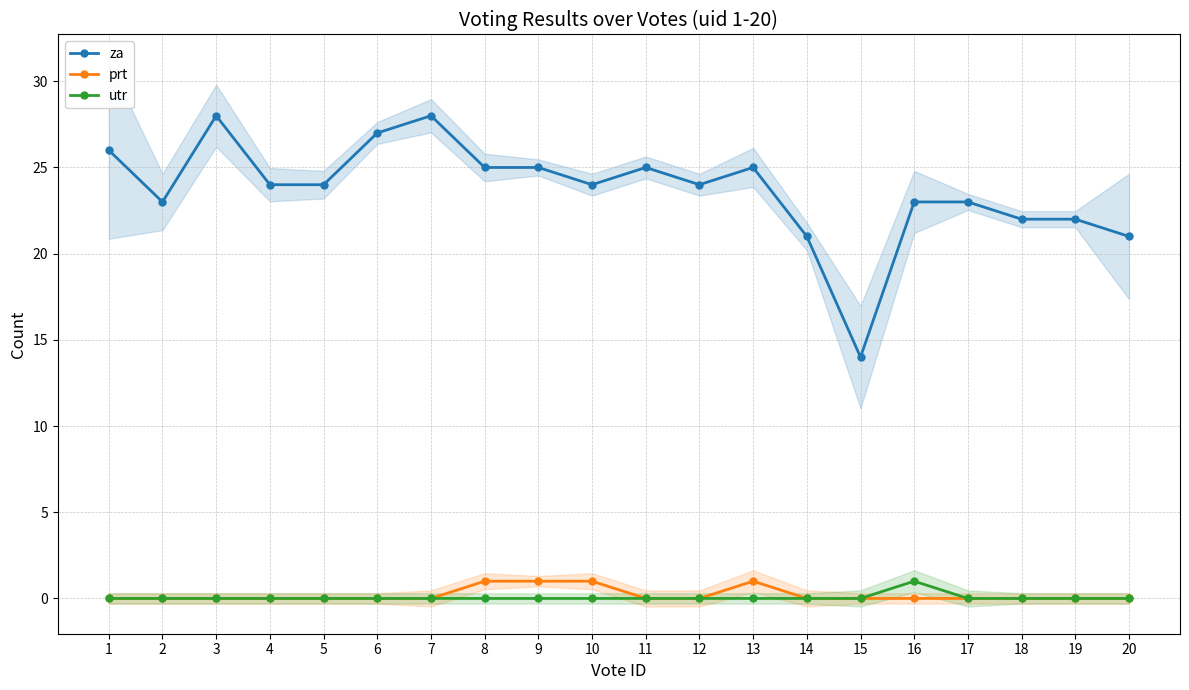

How many lines are shown in the chart?

3